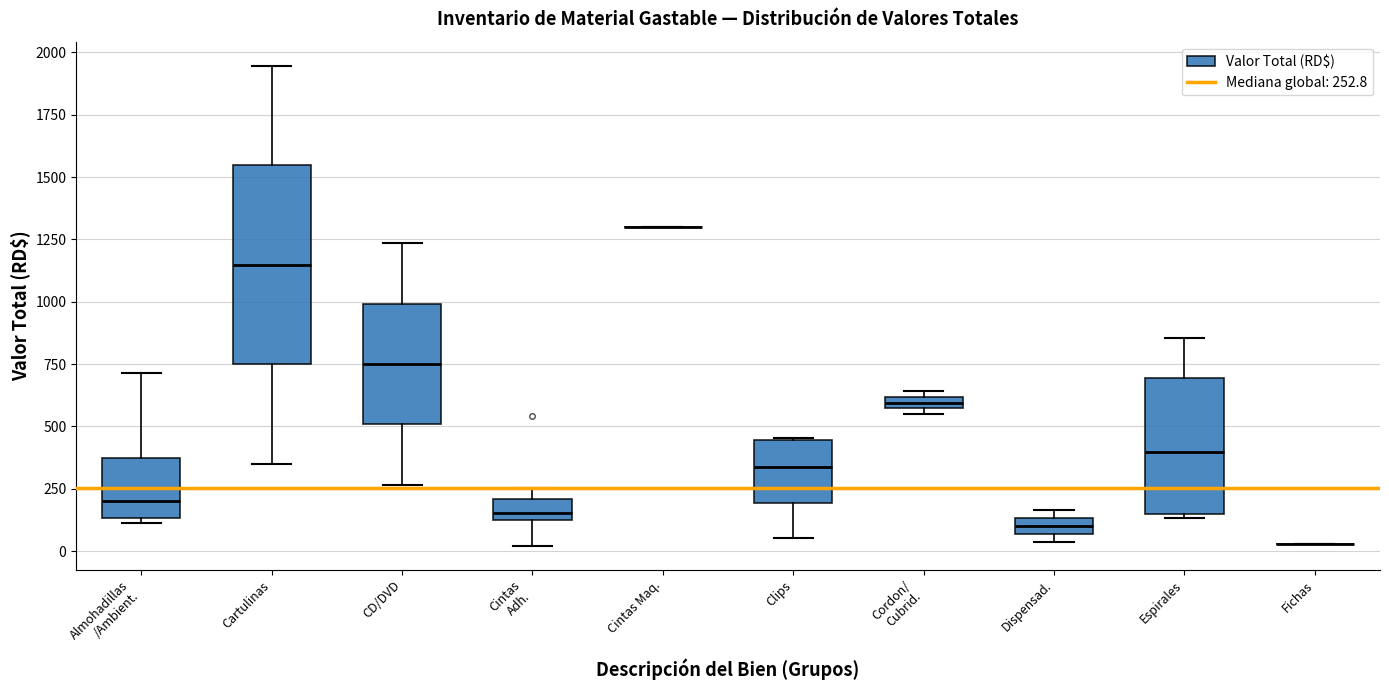

Which box is the tallest, from its lower edge to its upper edge?

Cartulinas